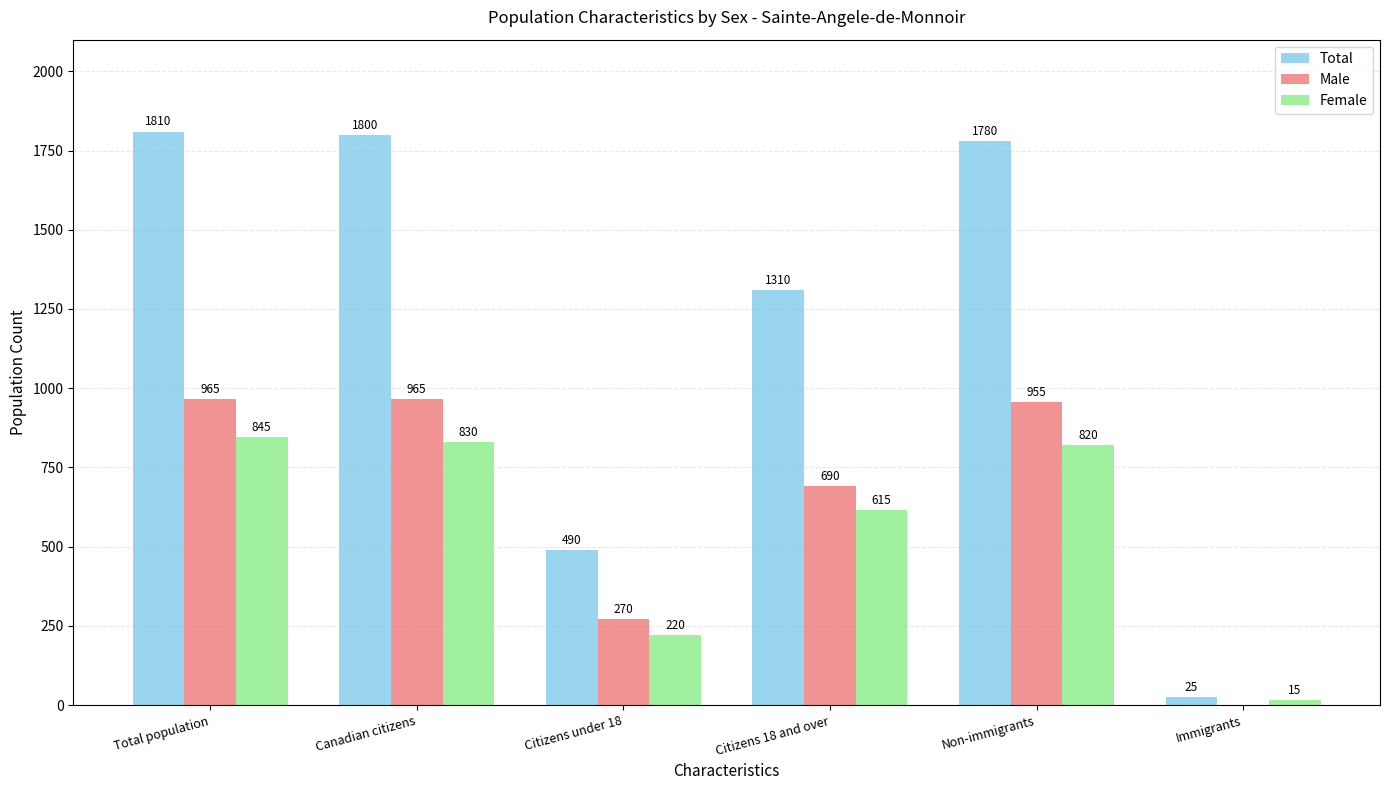

What is the highest value of the Female series?

845